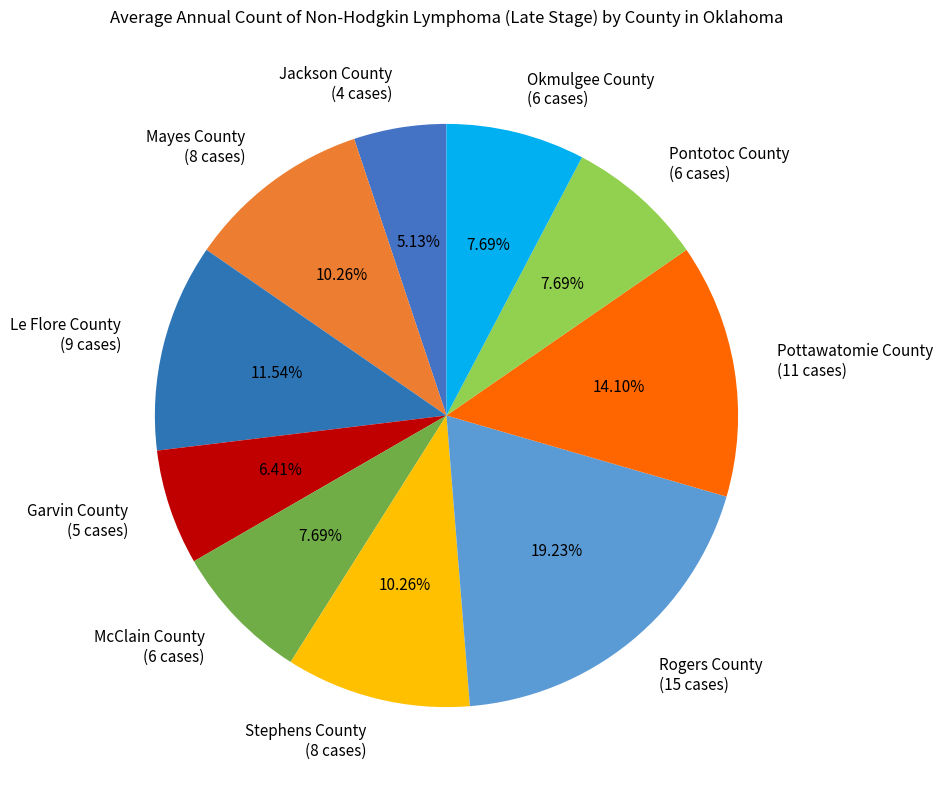

To the nearest percent, what percentage of the pie is Okmulgee County?

8%